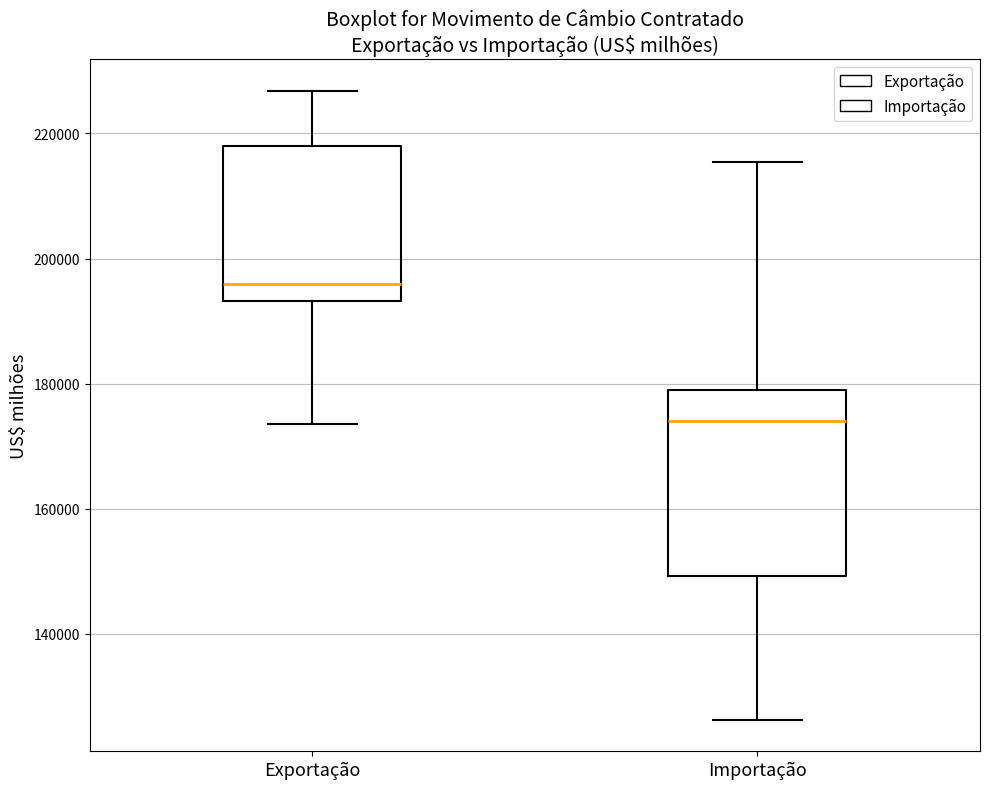

Where is the lower edge of the box for Importação on the y-axis? The values are not printed on the chart, so give them approximately, as read against the axis.

150000